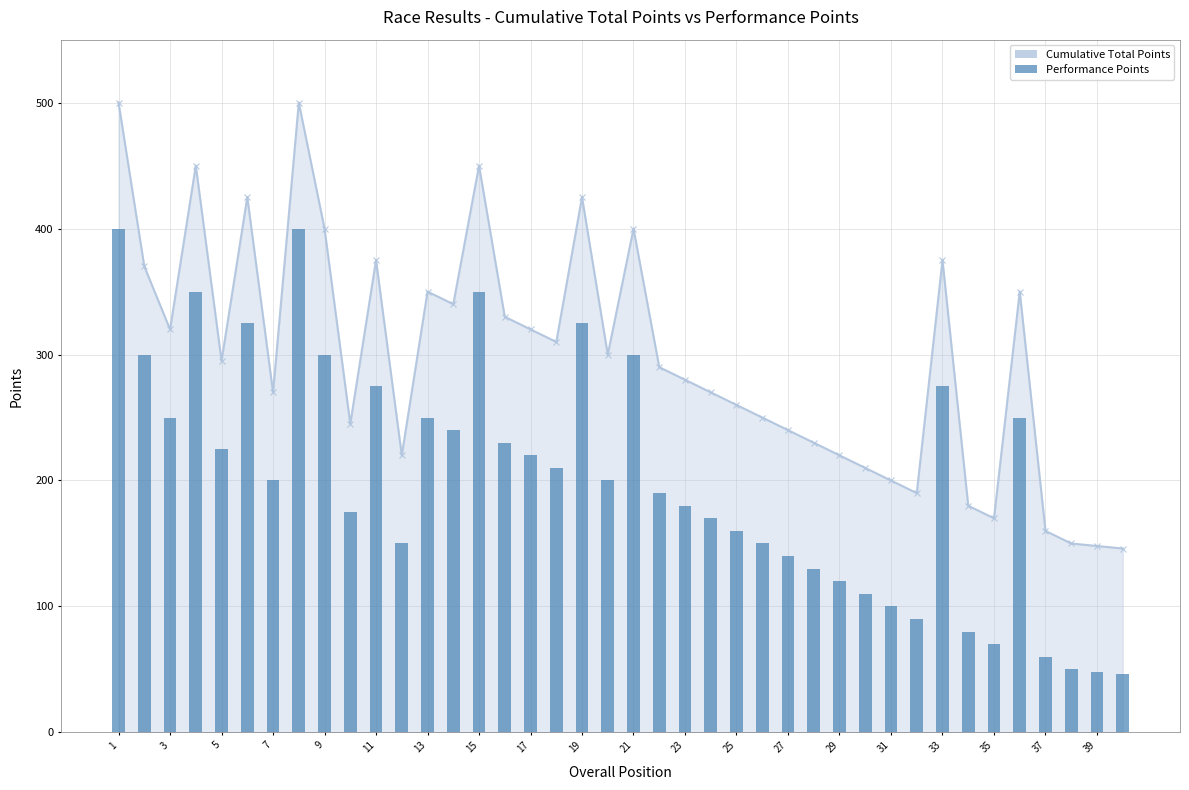

Where does the data first go above 200?

1